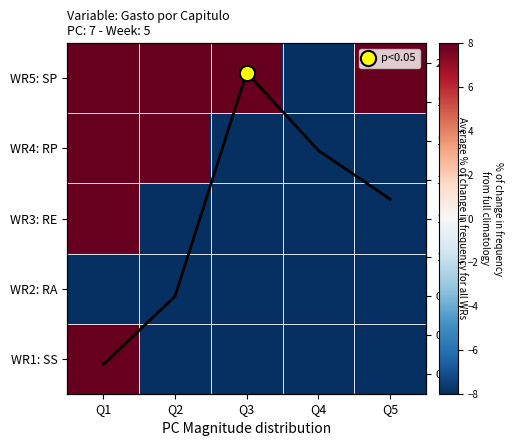

How many data points in WR4: RP are above -38?

2